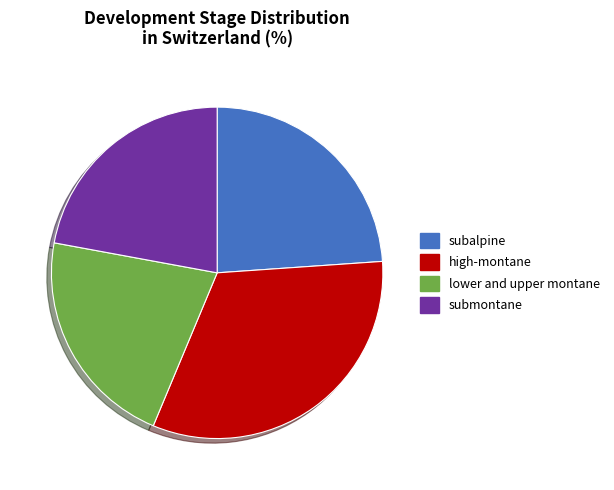

Rank the categories by value from lowest to highest.

lower and upper montane, submontane, subalpine, high-montane